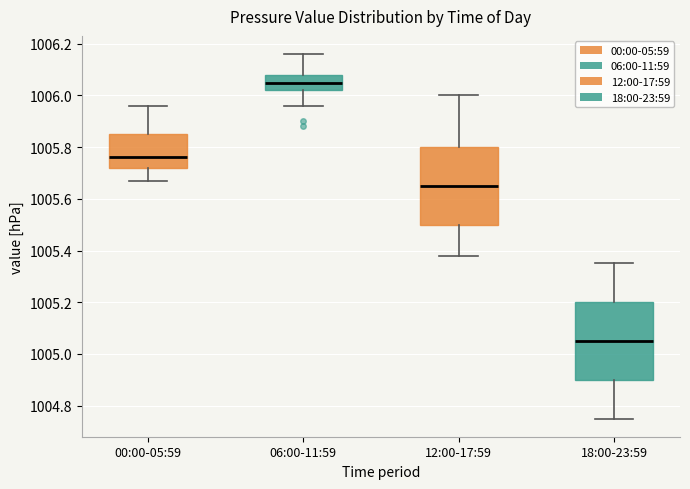

Which box has the highest median line?

06:00-11:59